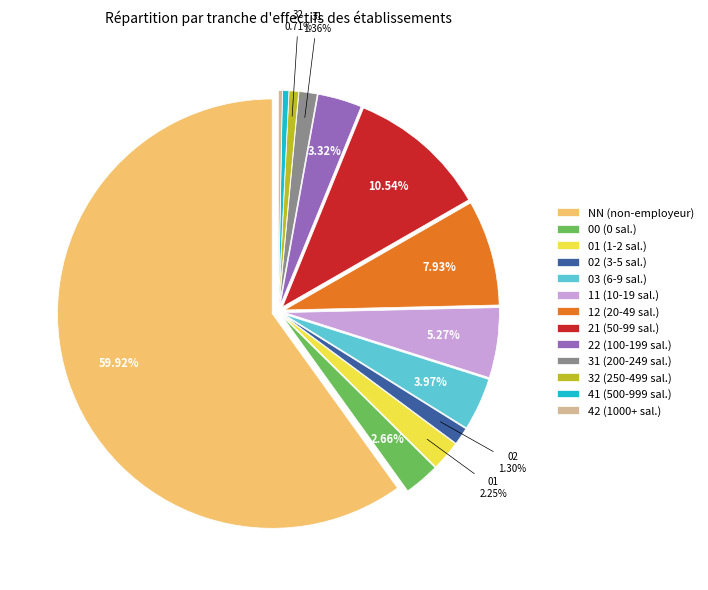

Is NN the majority of the pie?

Yes